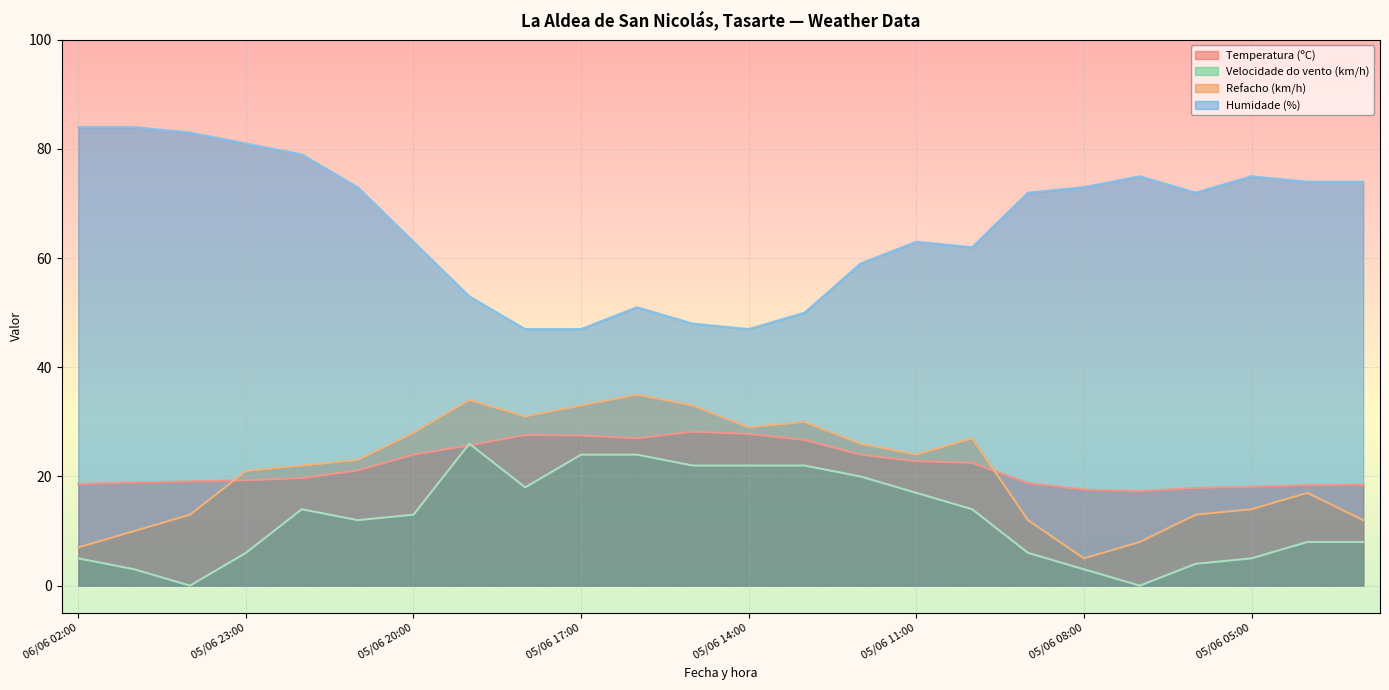

What are all the series names shown in the legend?

Temperatura (ºC), Velocidade do vento (km/h), Refacho (km/h), Humidade (%)